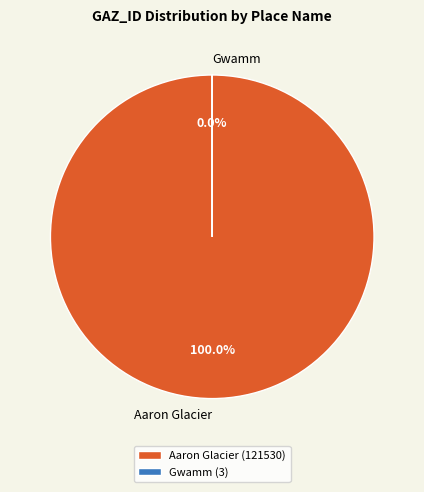

What is the majority slice?

Aaron Glacier